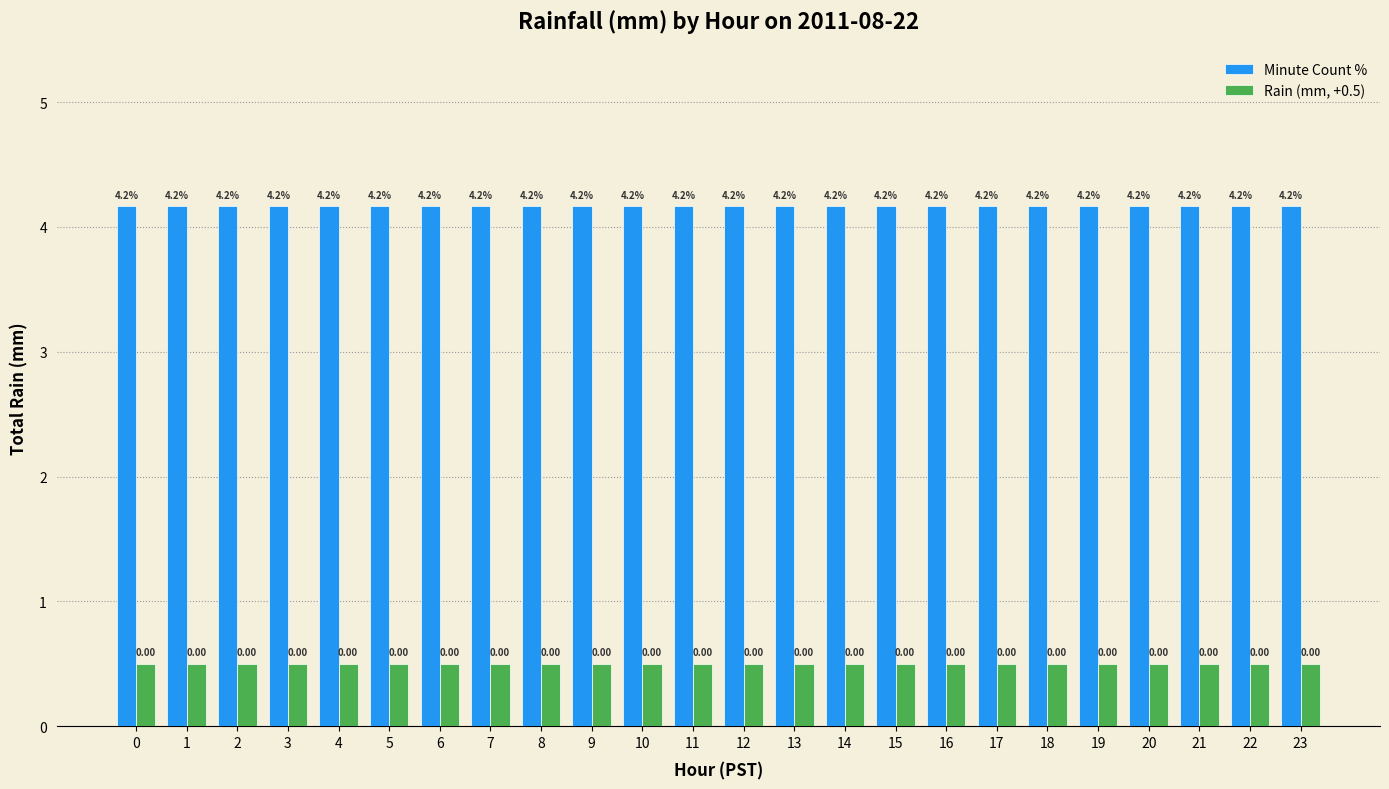

What is the spread (max minus min) of values at 8?

3.7